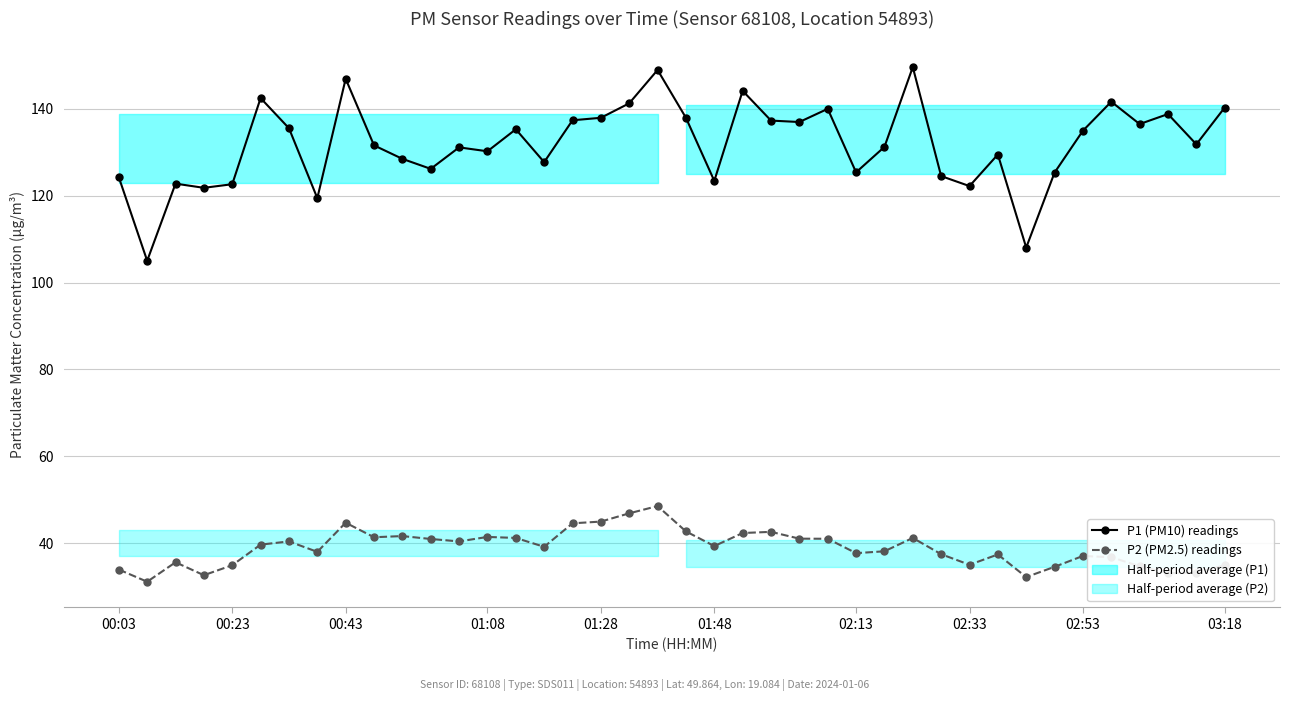

What is the maximum value for P2 (PM2.5) readings?

48.6